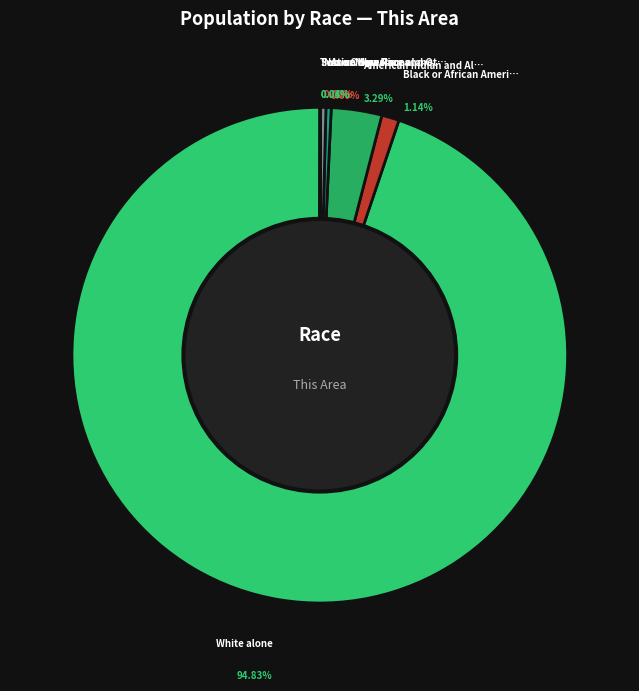

True or false: Native Hawaiian and Other Pacific accounts for 0% of the total.

True